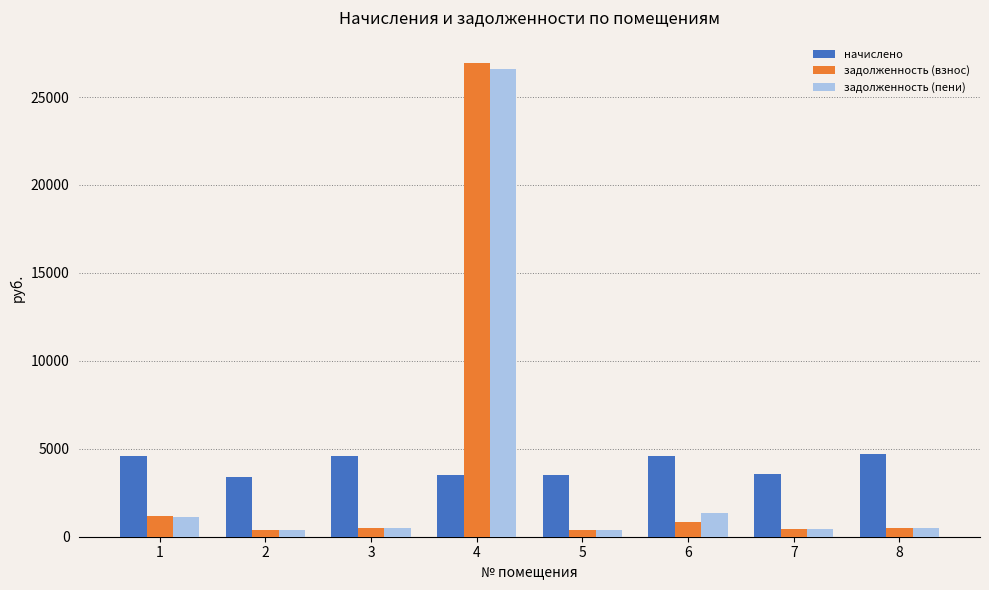

The задолженность (взнос) series shows 48412.2 at 4. True or false?

False